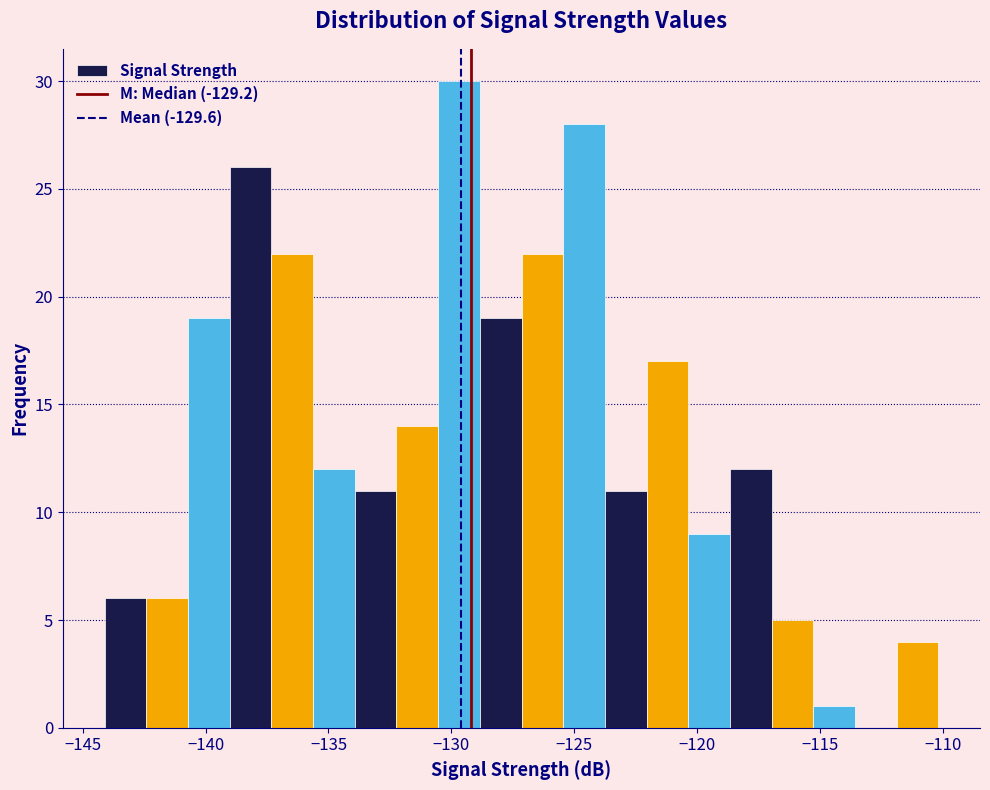

Around what value on the x-axis is the tallest bar? Give the approximate position of its centre, as read against the axis.

-129.5